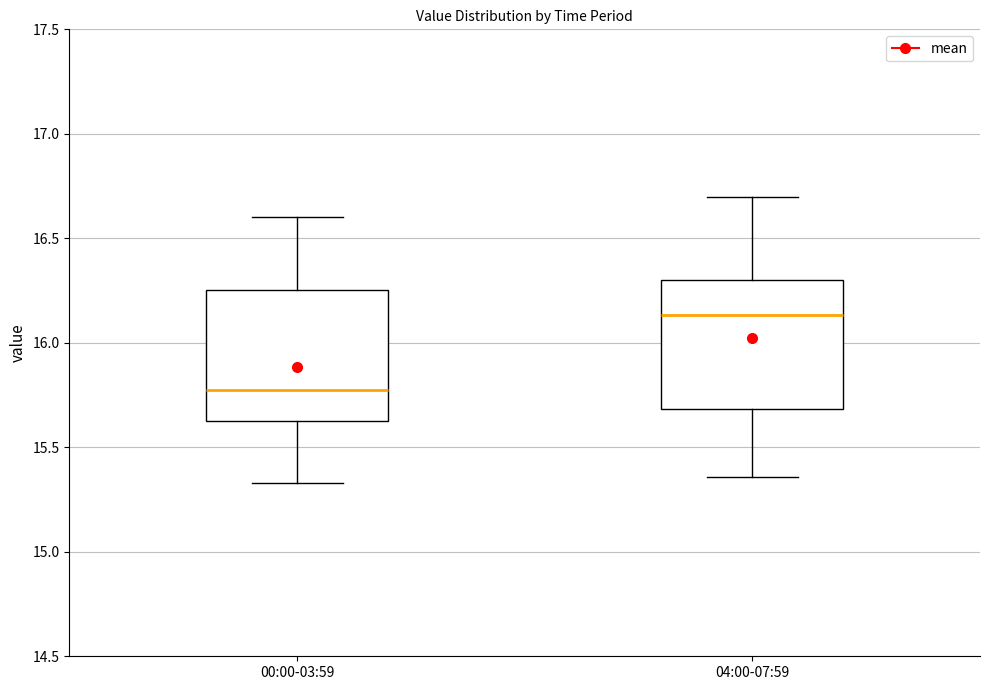

Reading left to right, transcribe this box plot: for each box, give where its median line is, the range the box spans, and where its two whiskers end, as read against the y-axis. The values are not printed on the chart, so give them approximately, as read against the axis.

00:00-03:59: median 15.80, box 15.65 to 16.25, whiskers 15.35 to 16.60
04:00-07:59: median 16.15, box 15.70 to 16.30, whiskers 15.35 to 16.70